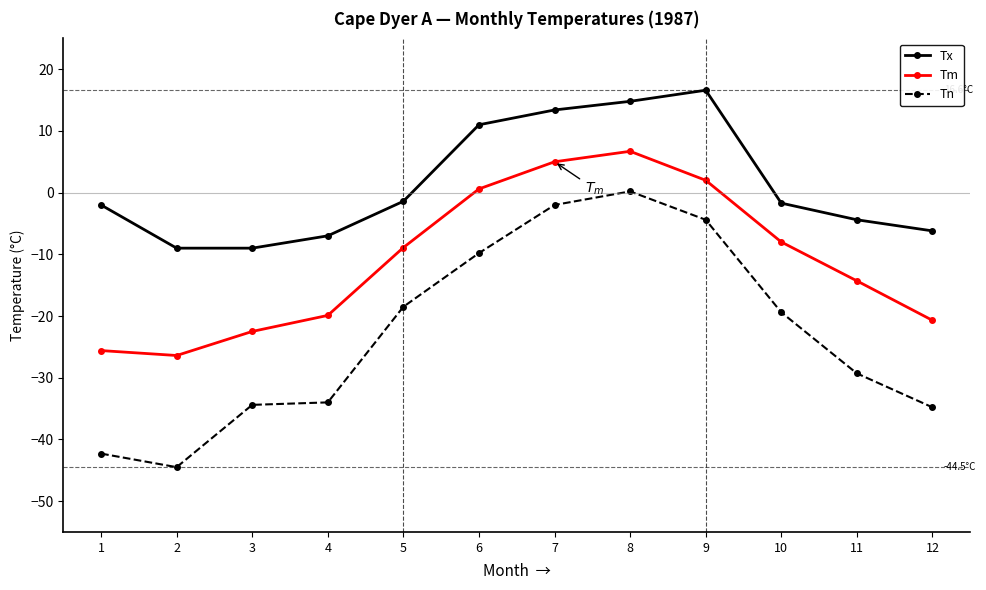

Between 6 and 8, which series saw the biggest shift?

Tn